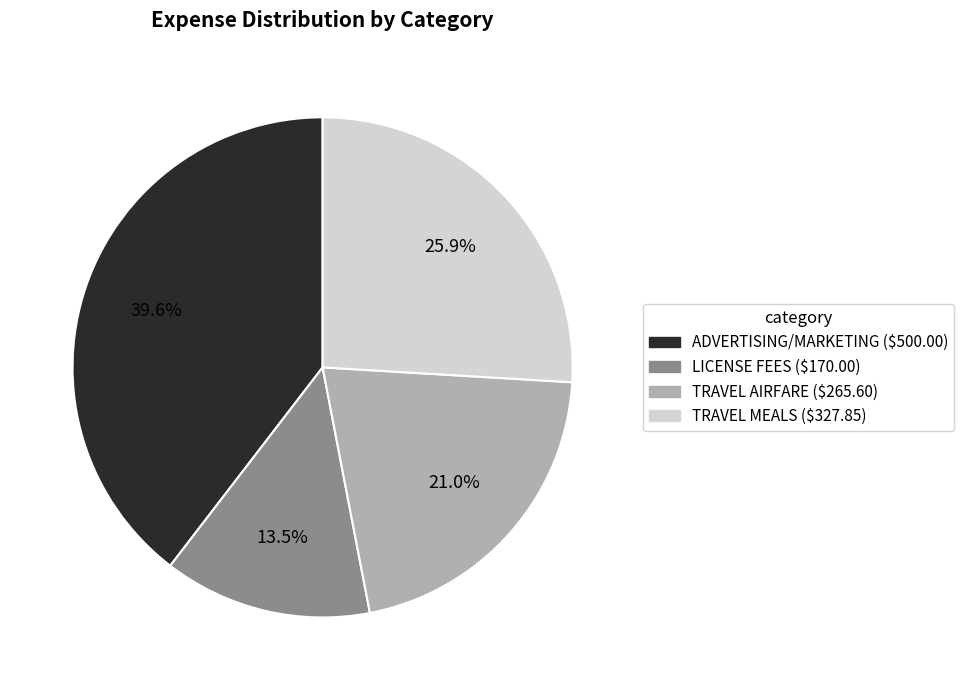

Which category has the smallest portion of the pie?

LICENSE FEES